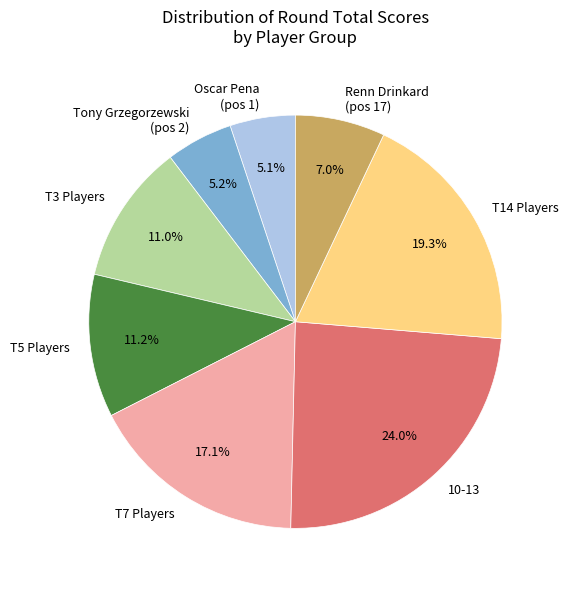

How many slices are in this pie chart?

8